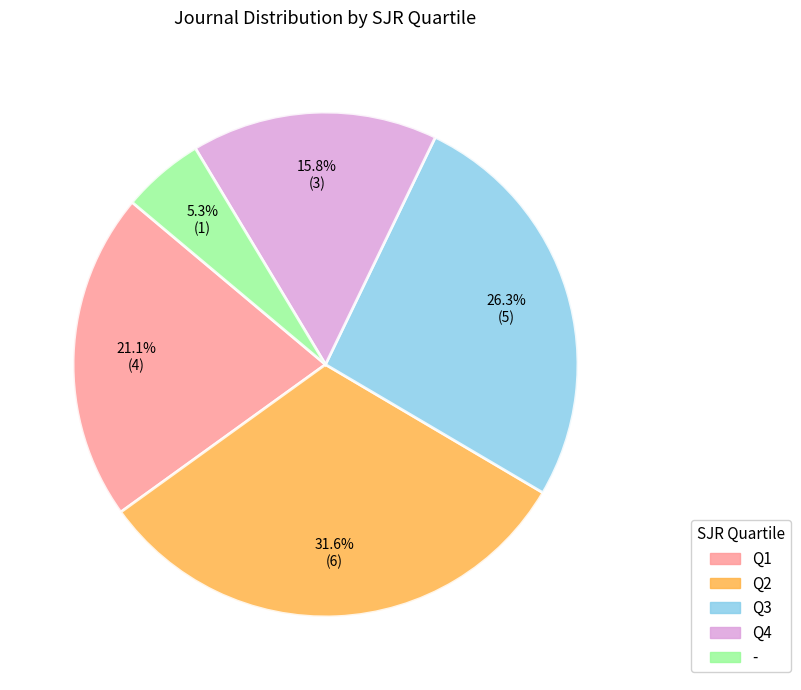

Is Q3 the majority of the pie?

No